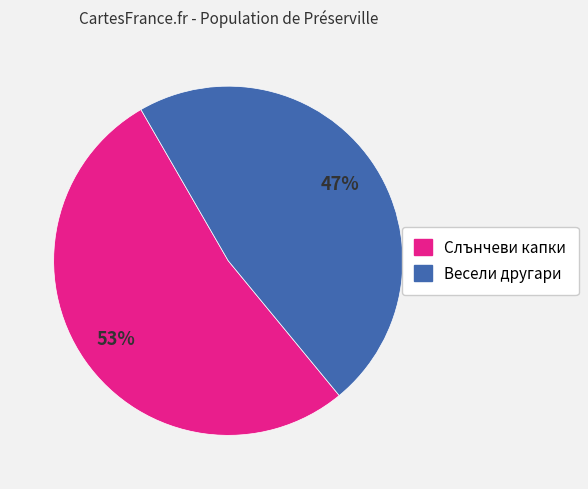

To the nearest percent, what is the combined percentage of Весели другари and Слънчеви капки?

100%